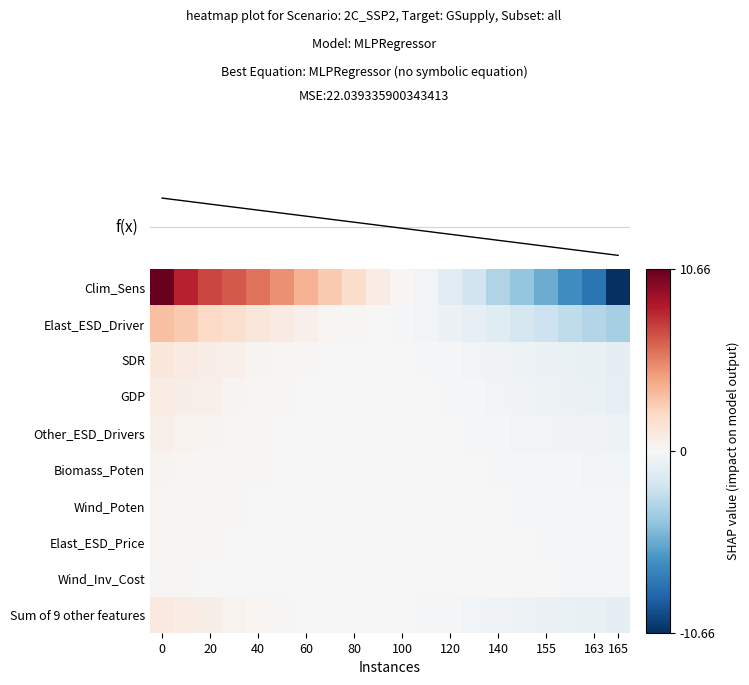

At how many categories does at least one series exceed 3?

7